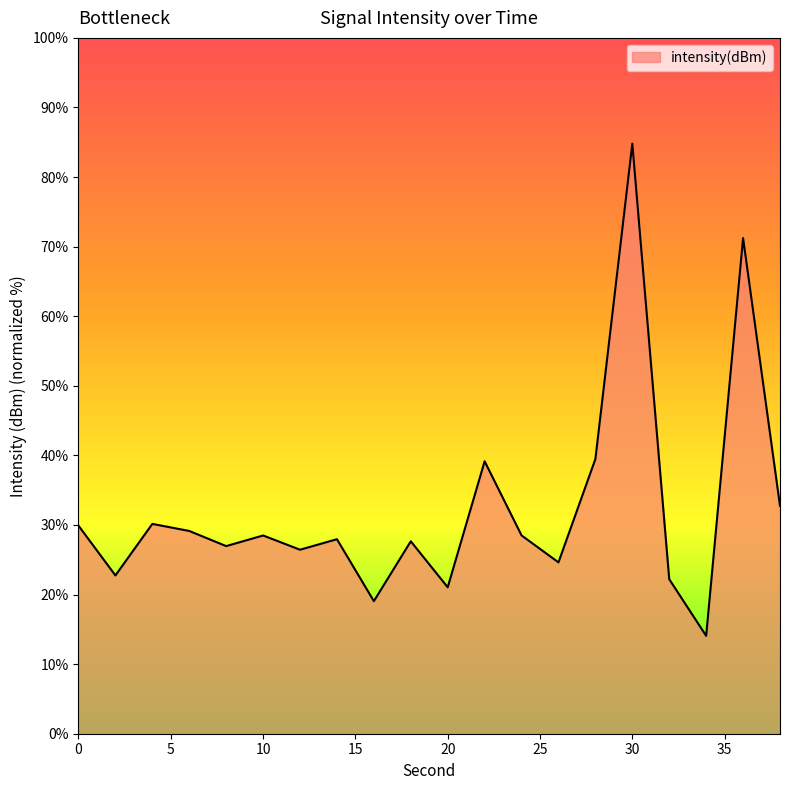

What is the maximum value shown in the chart?

84.8